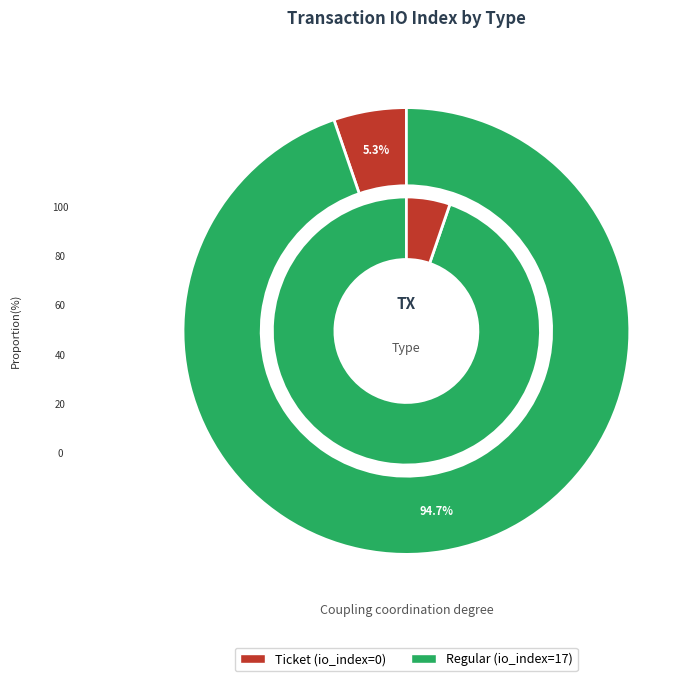

Which slice is the smallest?

Ticket